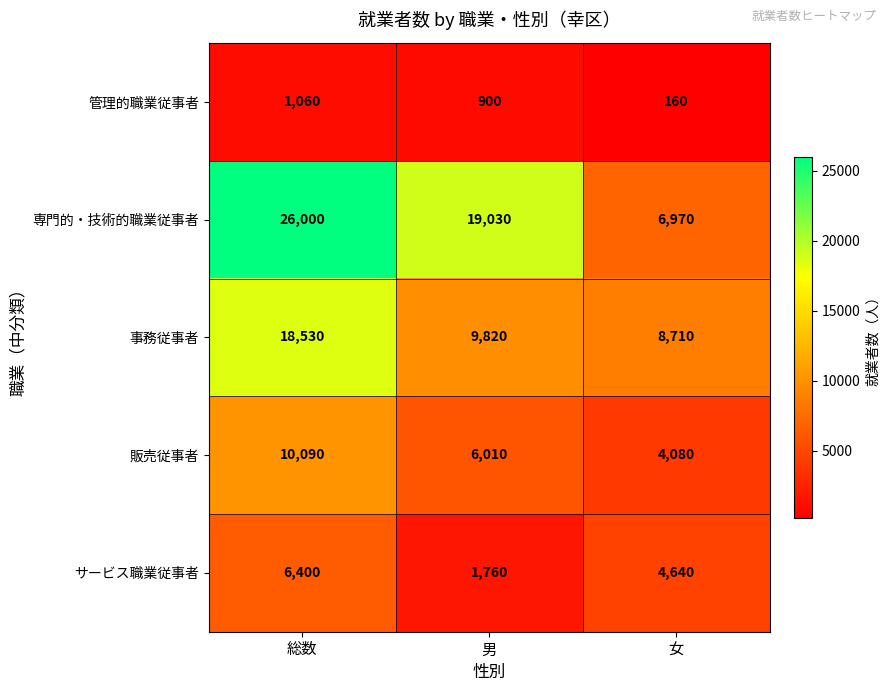

True or false: 専門的・技術的職業従事者 has a value of 6970 at 女.

True